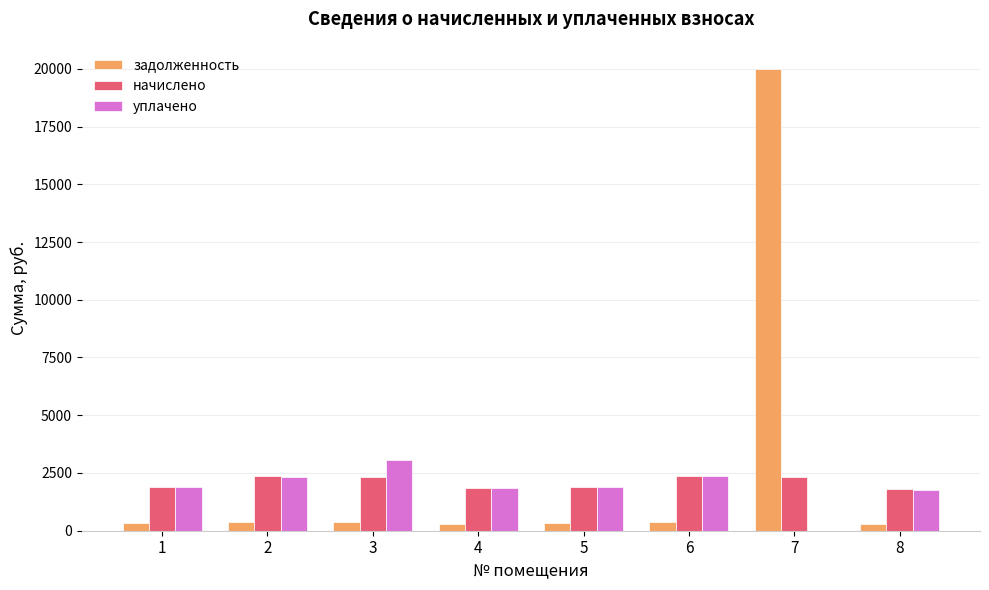

The value of уплачено at 5 is 2664.6. True or false?

False